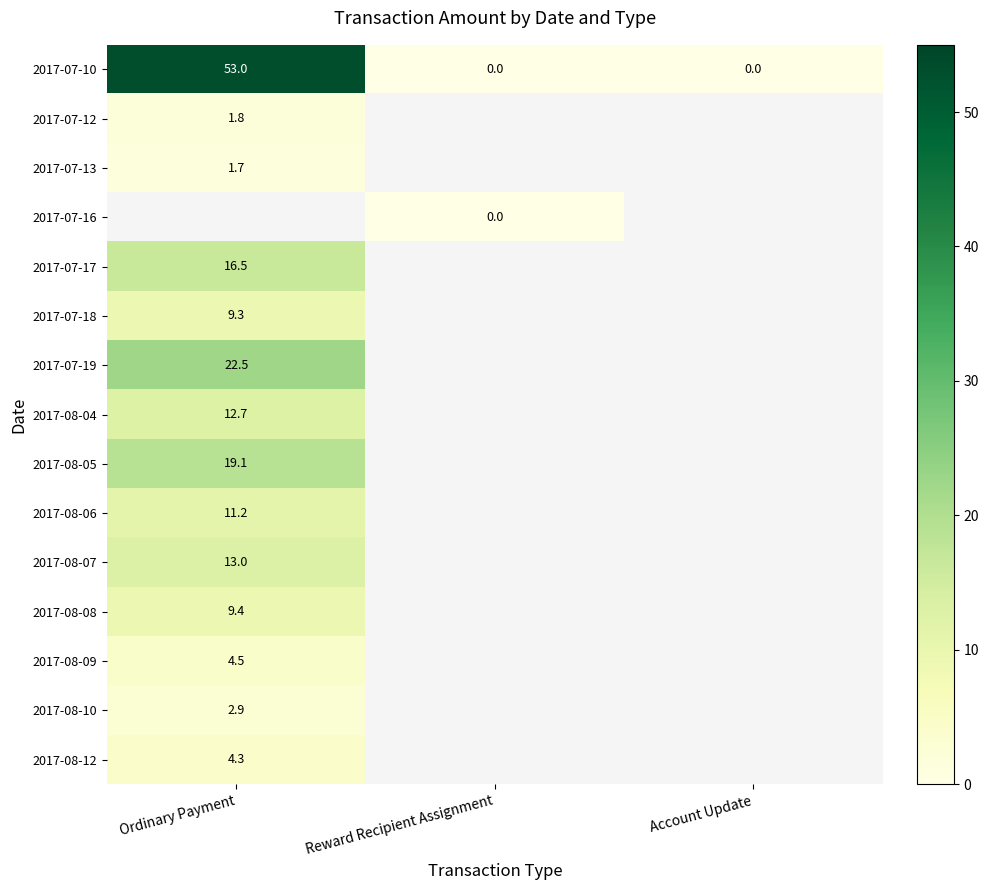

The 2017-08-06 series shows 11.2 at Ordinary Payment. True or false?

True